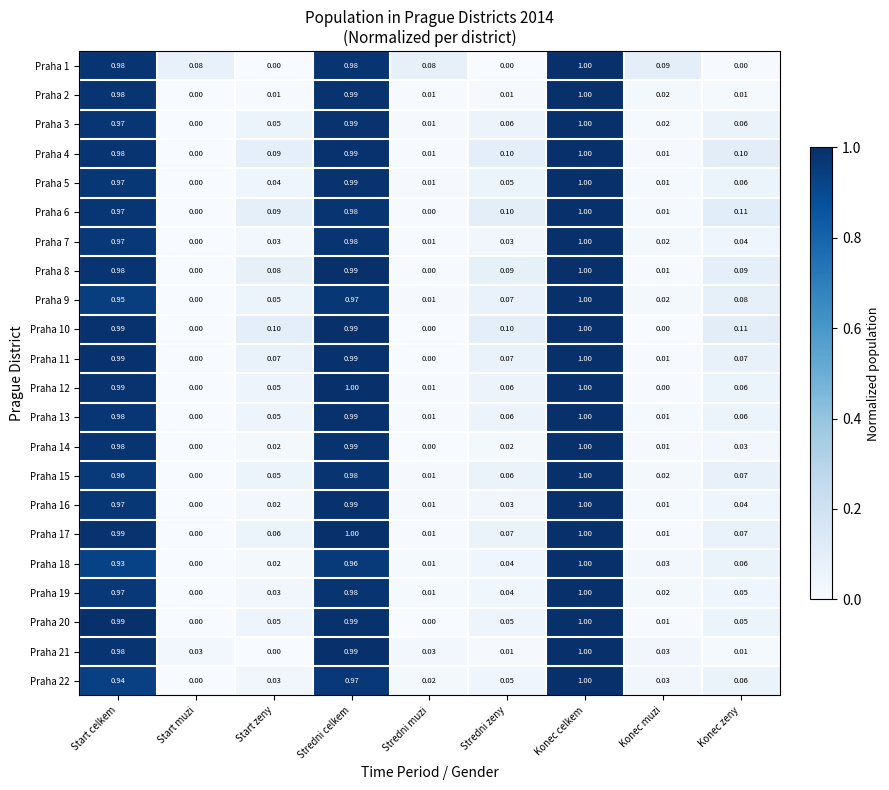

Where is Praha 16 nearest to the value 0?

Start muzi